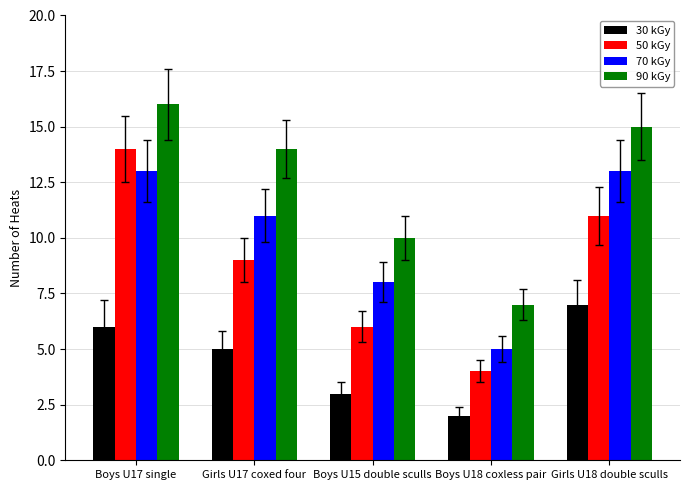

Rank the series at Boys U17 single from lowest to highest value.

30 kGy, 70 kGy, 50 kGy, 90 kGy